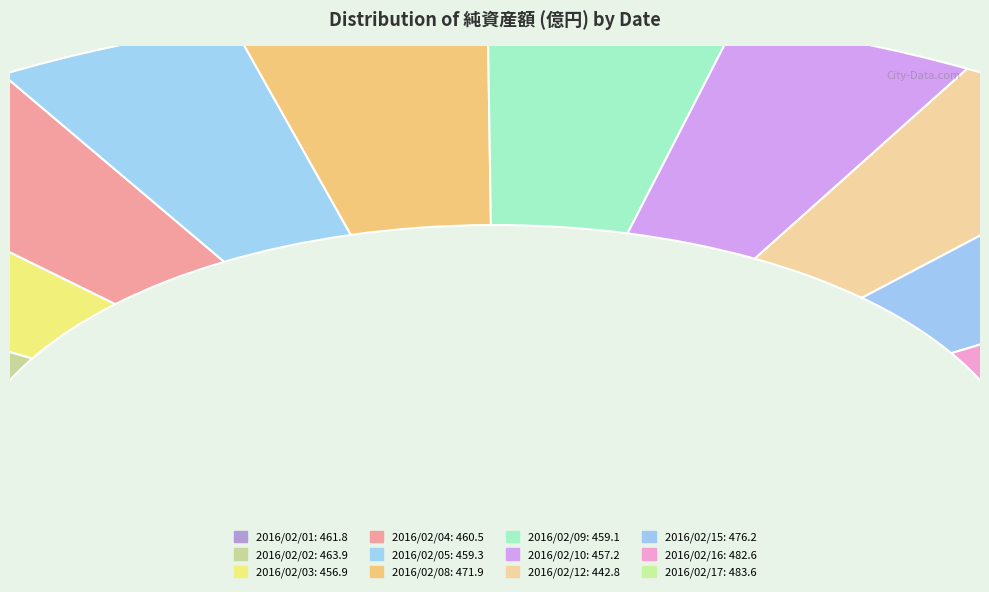

Rank the categories by value from highest to lowest.

2016/02/17, 2016/02/16, 2016/02/15, 2016/02/08, 2016/02/02, 2016/02/01, 2016/02/04, 2016/02/05, 2016/02/09, 2016/02/10, 2016/02/03, 2016/02/12